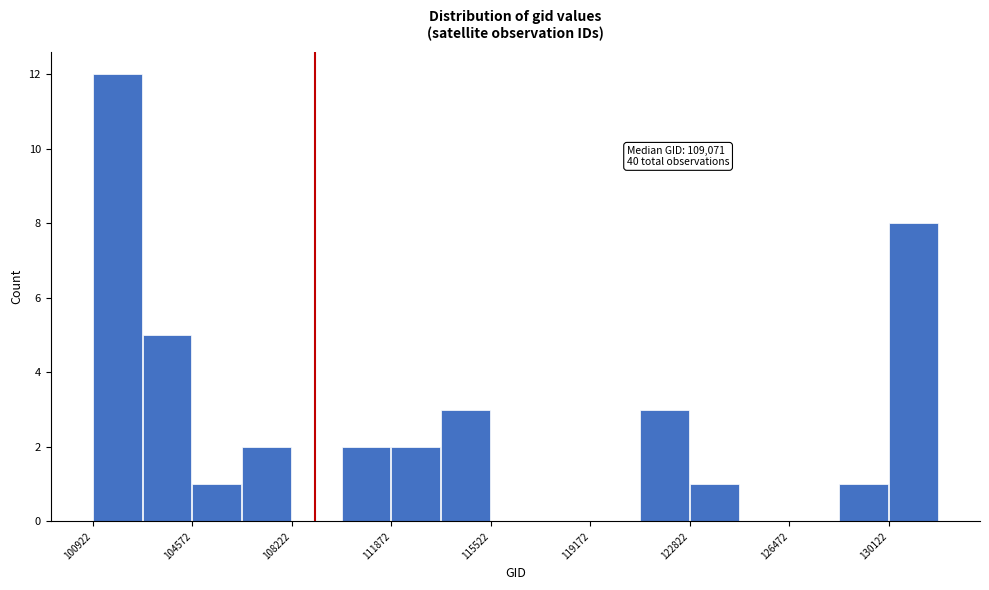

Read against the x-axis, roughly where is the centre of the tallest bar?

102000